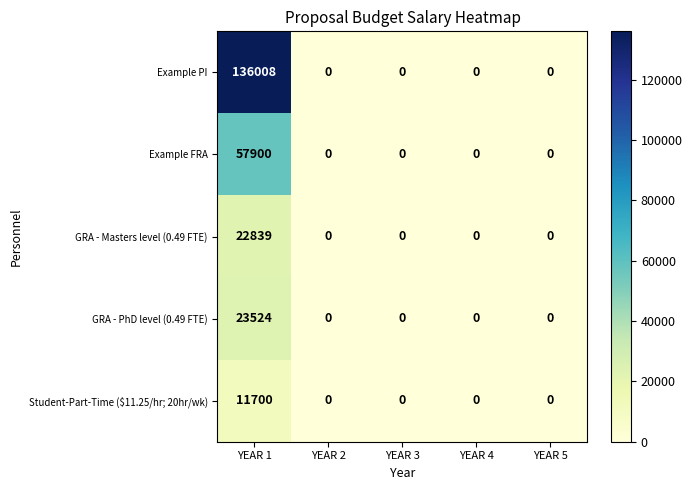

Is it true that Student-Part-Time ($11.25/hr; 20hr/wk) equals 0 at YEAR 4?

True